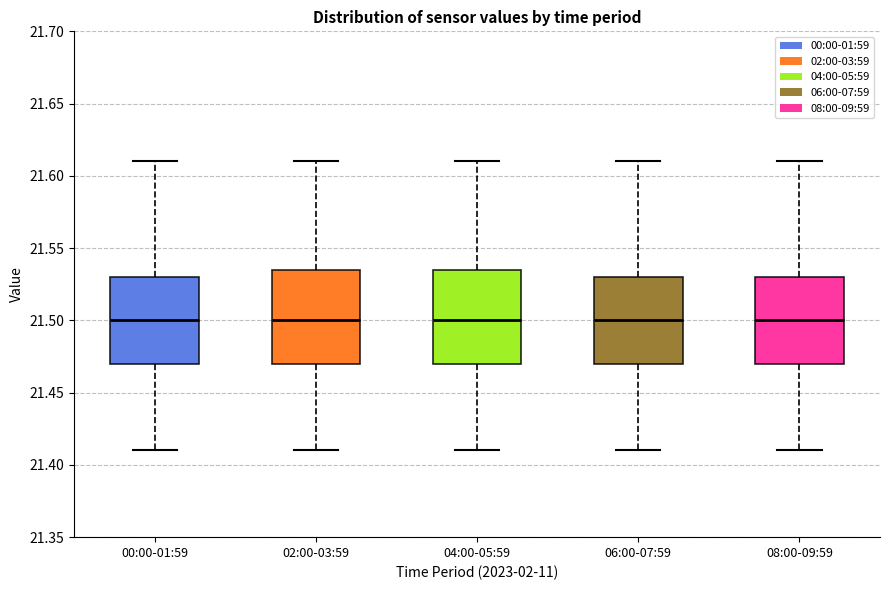

Reading left to right, transcribe this box plot: for each box, give where its median line is, the range the box spans, and where its two whiskers end, as read against the y-axis. The values are not printed on the chart, so give them approximately, as read against the axis.

00:00-01:59: median 21.500, box 21.470 to 21.530, whiskers 21.410 to 21.610
02:00-03:59: median 21.500, box 21.470 to 21.535, whiskers 21.410 to 21.610
04:00-05:59: median 21.500, box 21.470 to 21.535, whiskers 21.410 to 21.610
06:00-07:59: median 21.500, box 21.470 to 21.530, whiskers 21.410 to 21.610
08:00-09:59: median 21.500, box 21.470 to 21.530, whiskers 21.410 to 21.610